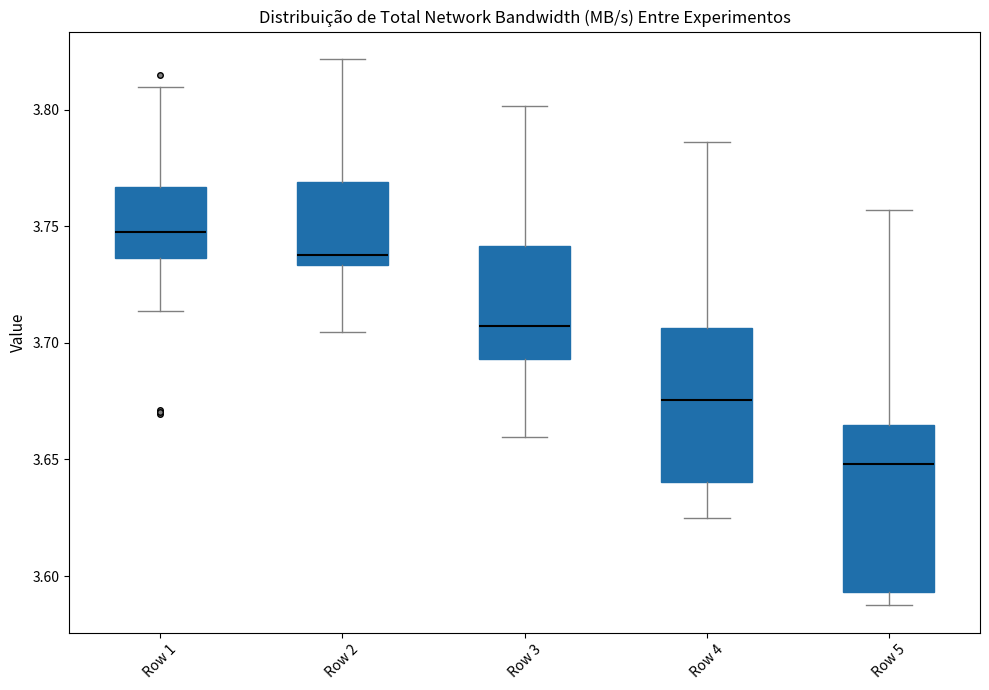

Where is the upper edge of the box for Row 2 on the y-axis? The values are not printed on the chart, so give them approximately, as read against the axis.

3.770